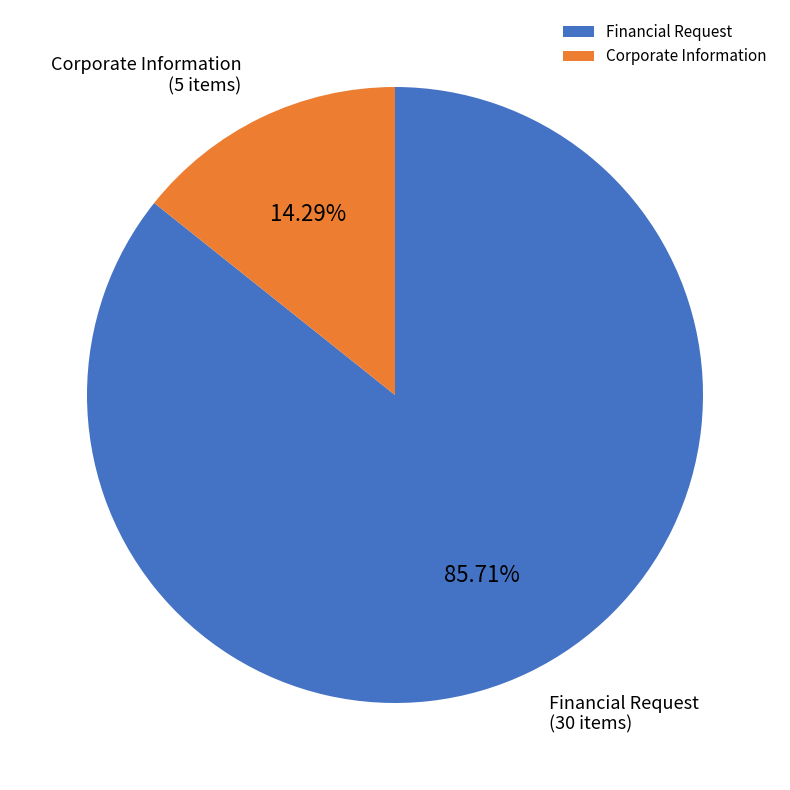

Between Financial Request and Corporate Information, which is larger?

Financial Request